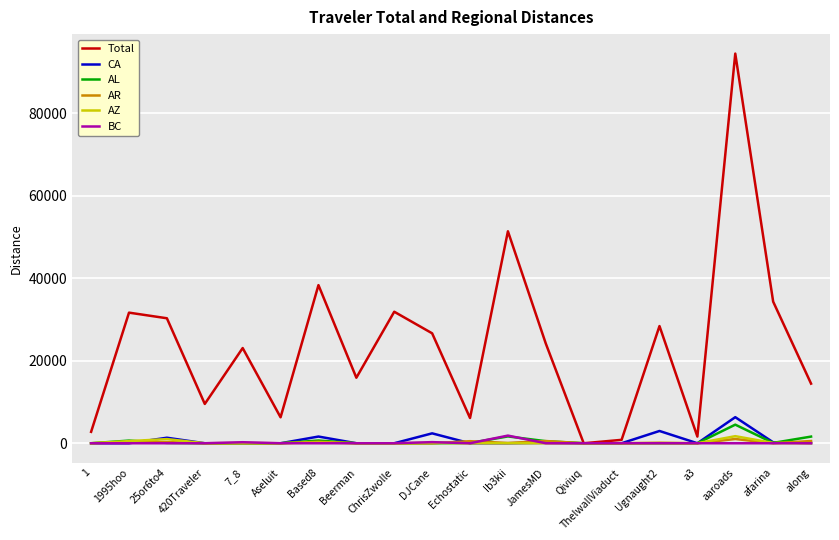

What is the spread (max minus min) of values at afarina?

34341.4